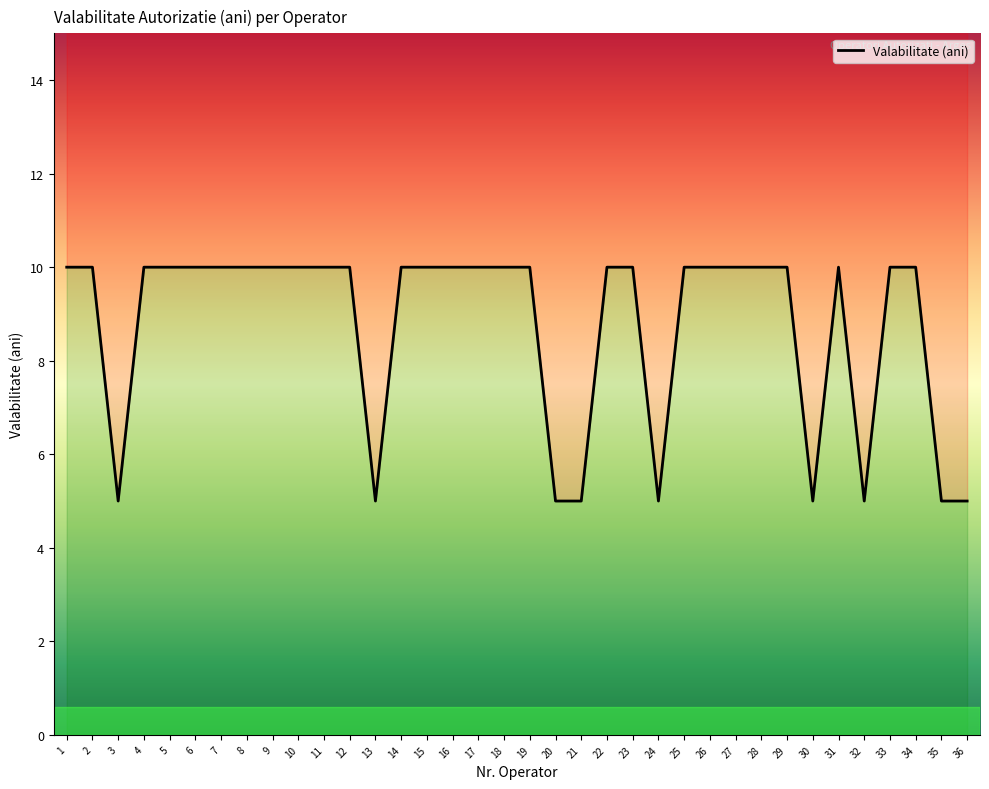

What is the minimum value shown in the chart?

5